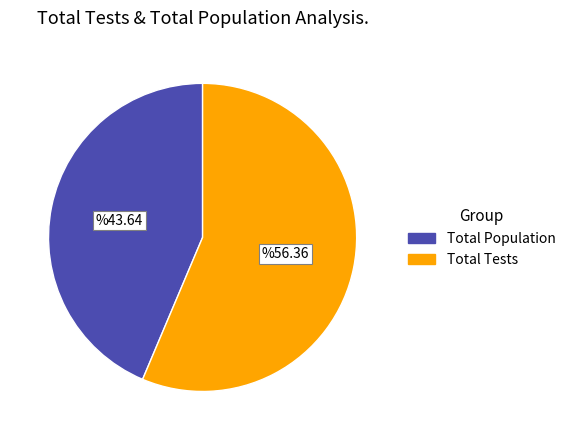

Do Total Tests and Total Population together represent more than half of the pie?

Yes